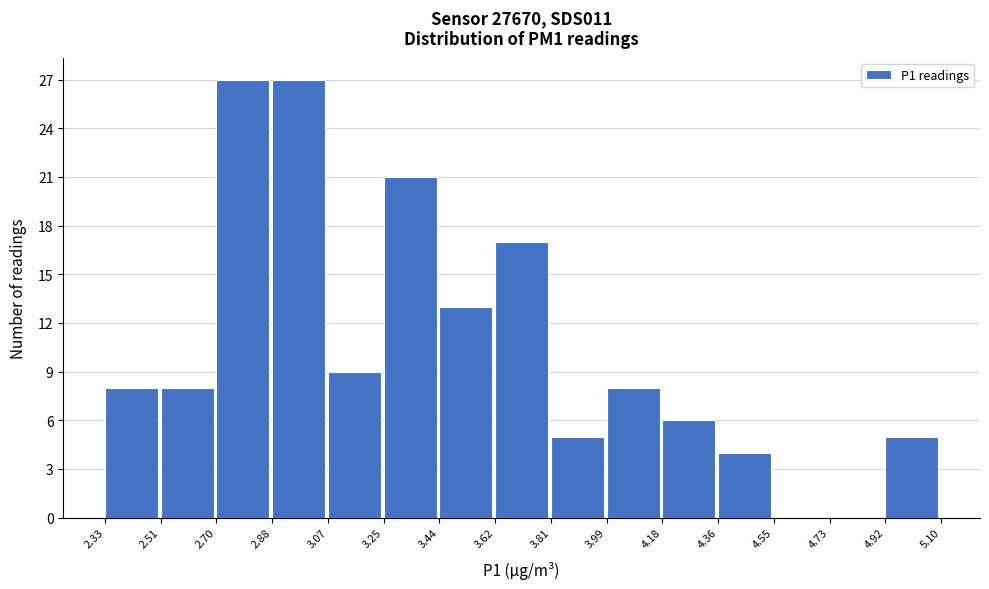

Reading left to right, list every bar in this chart as the range it spans on the x-axis followed by its height. The values are not printed on the chart, so give them approximately, as read against the axis.

2.33 to 2.51: 8
2.51 to 2.70: 8
2.70 to 2.88: 27
2.88 to 3.07: 27
3.07 to 3.25: 9
3.25 to 3.44: 21
3.44 to 3.62: 13
3.62 to 3.81: 17
3.81 to 3.99: 5
3.99 to 4.18: 8
4.18 to 4.36: 6
4.36 to 4.55: 4
4.55 to 4.73: 0
4.73 to 4.92: 0
4.92 to 5.10: 5